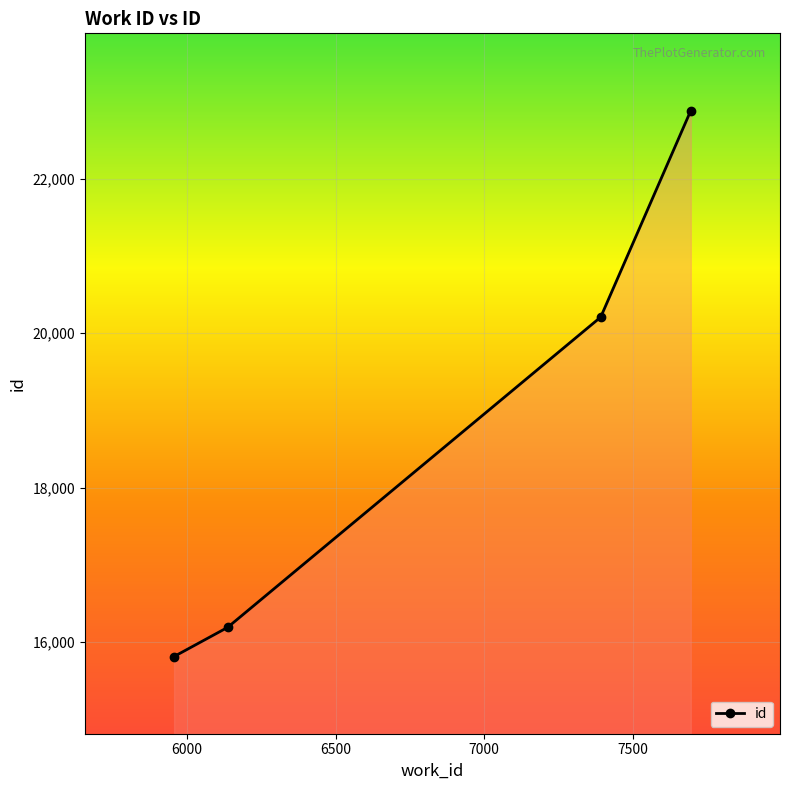

What is the value of the 4th point from the left?

22884